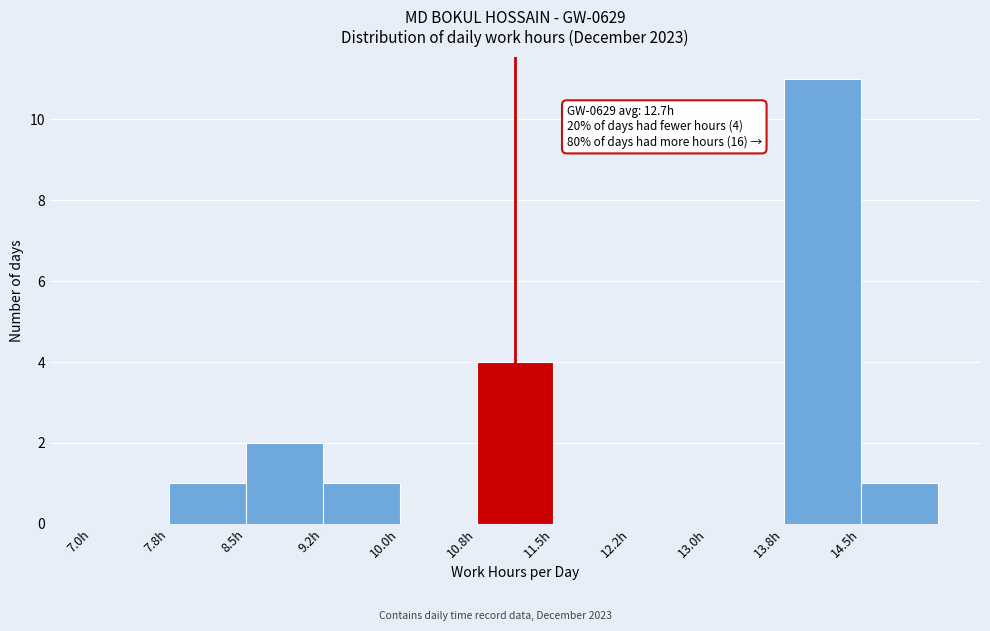

Which range on the x-axis has the tallest bar?

13.75 to 14.50